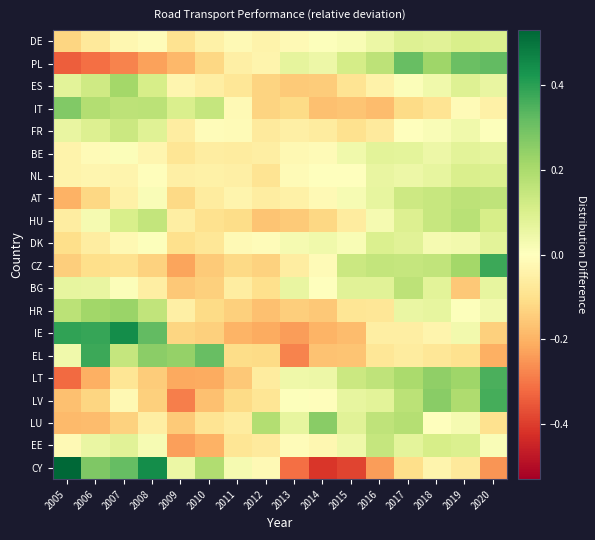

Which category has the highest value across all series?

2005